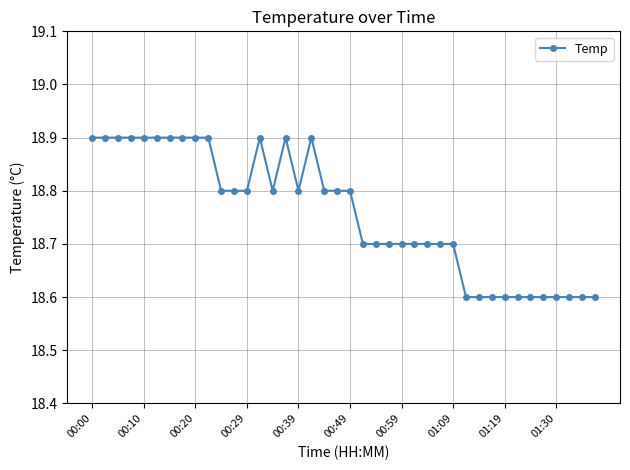

What is the difference between the maximum and minimum values?

0.3